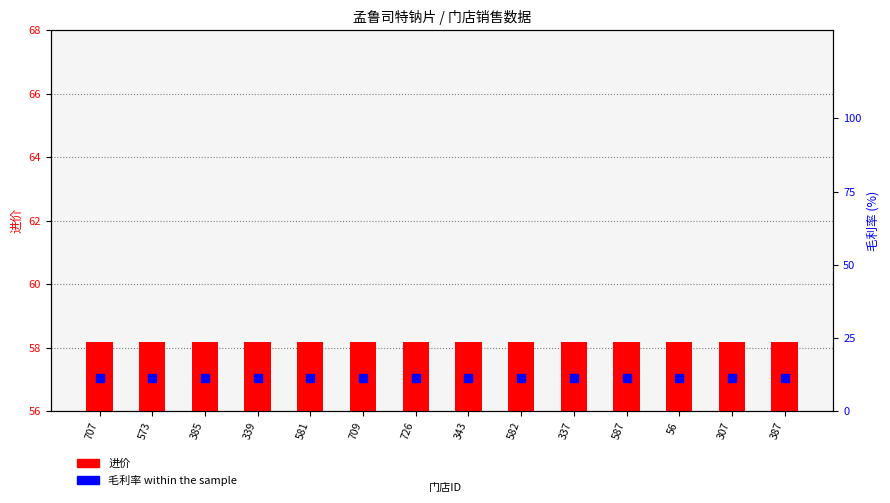

At which label is 毛利率 closest to 11?

707